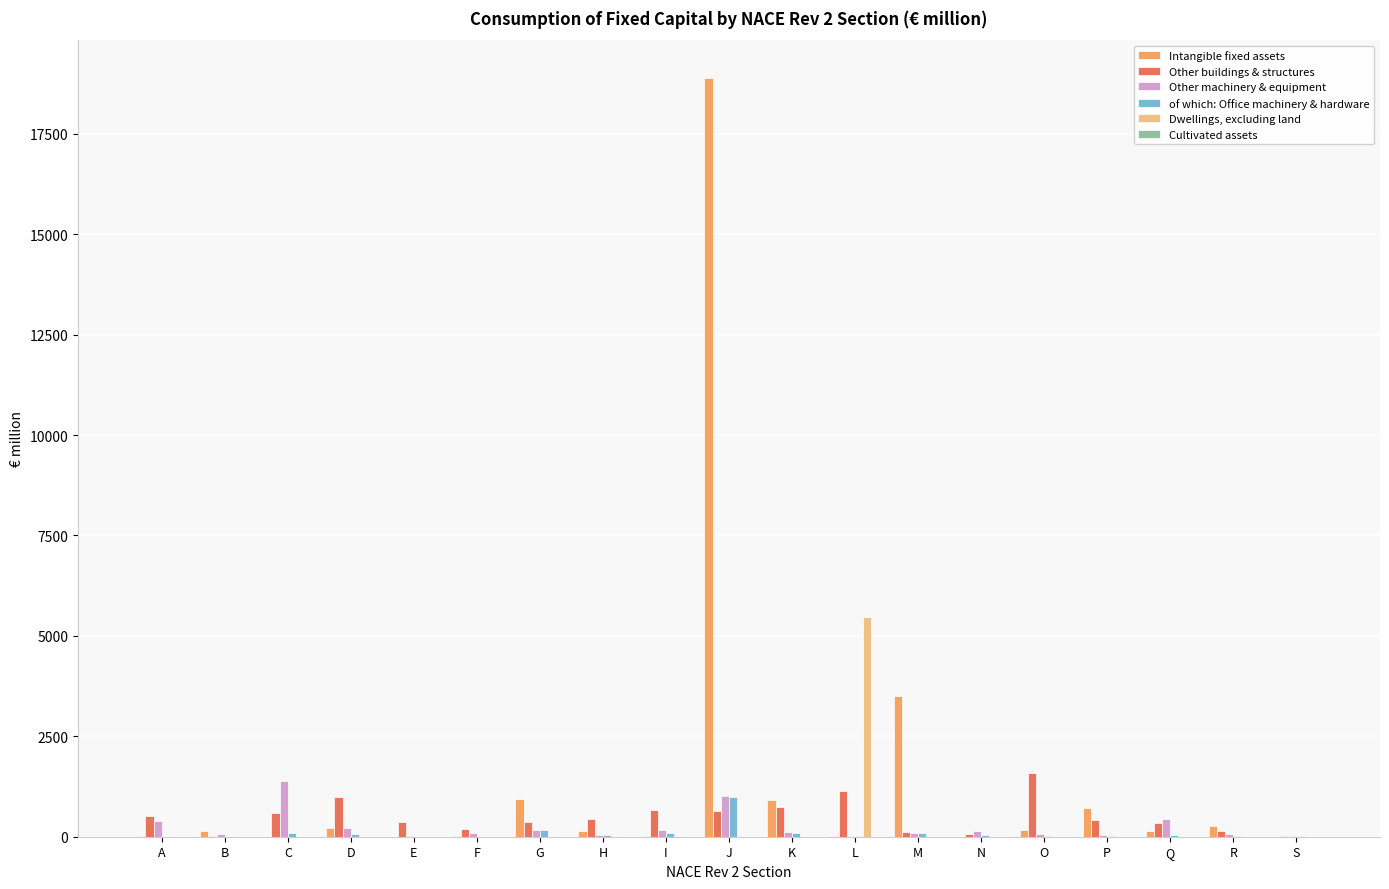

Which category has the highest value in the Intangible fixed assets series?

J